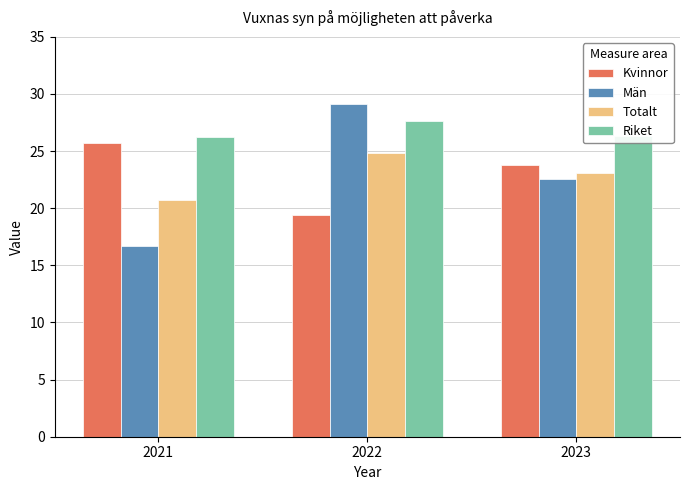

Are the bars grouped side by side (vs. stacked)?

Yes